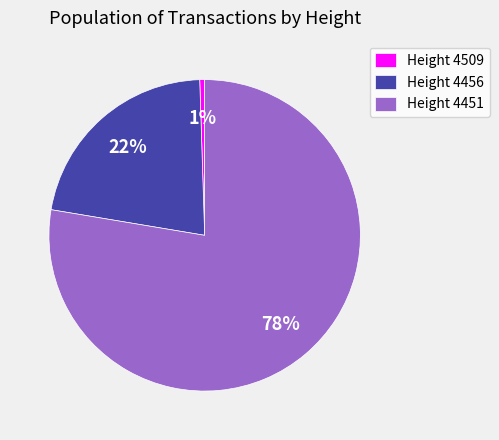

To the nearest percent, what is the combined percentage of Height 4451 and Height 4509?

78%